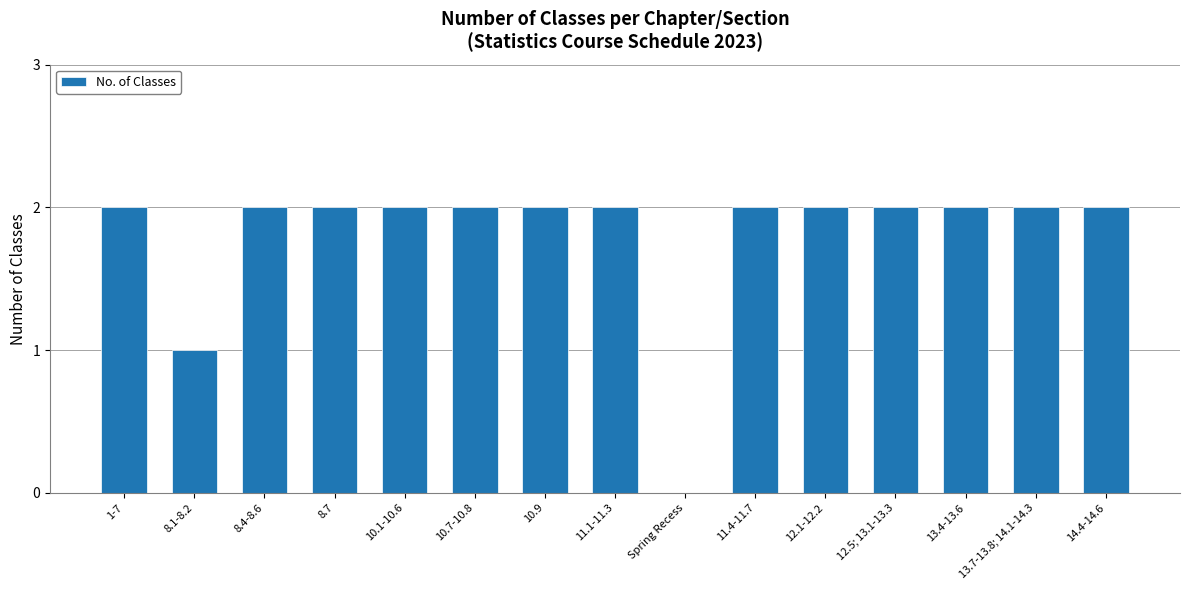

What is the maximum value shown in the chart?

2